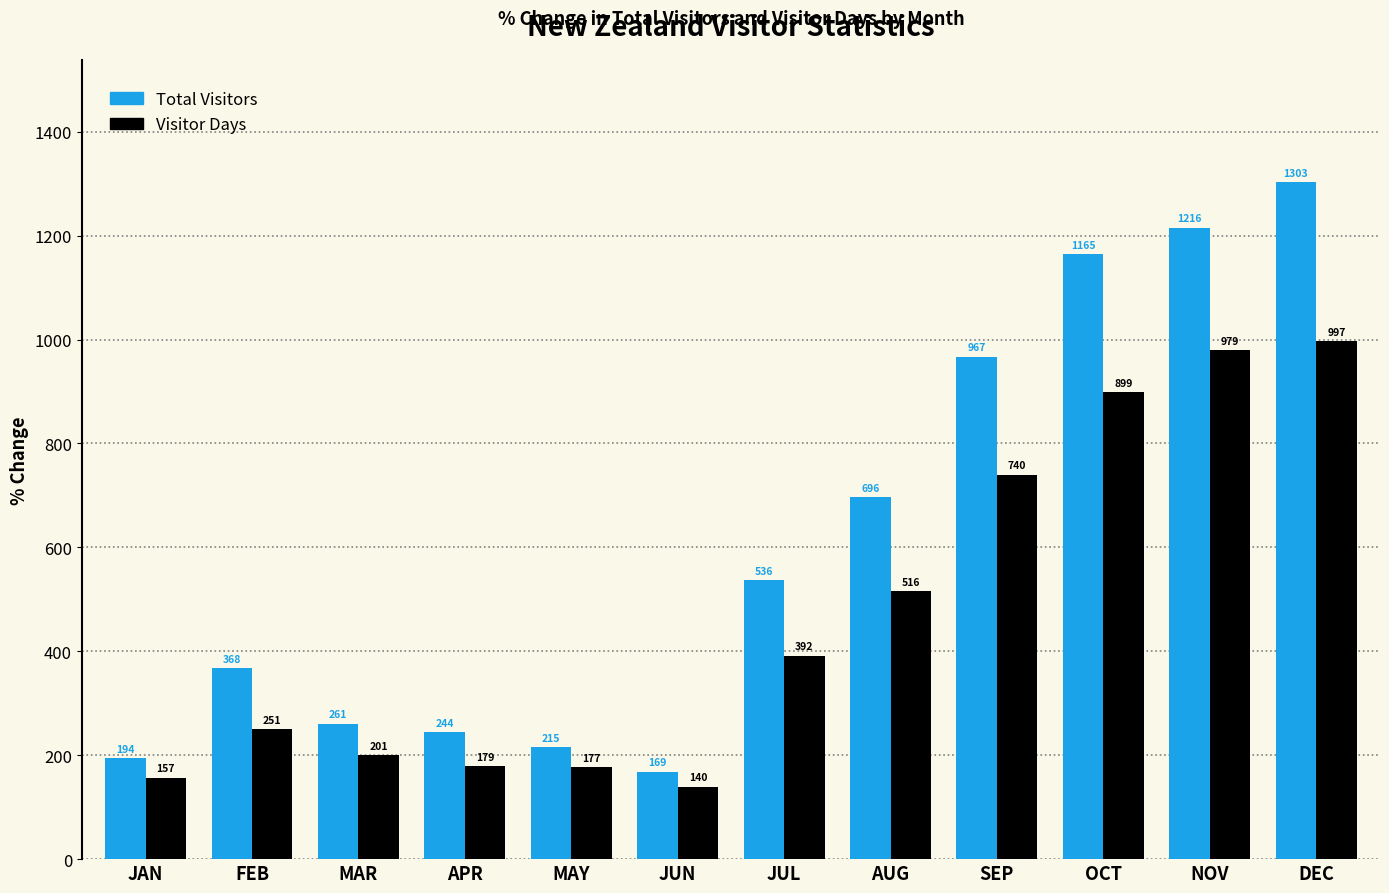

List the series in order of their overall mean, highest first.

Total Visitors, Visitor Days